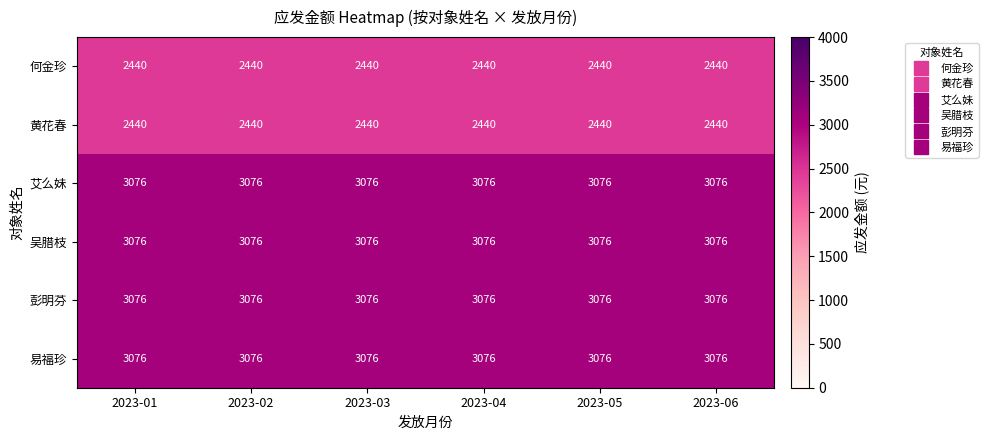

What is the minimum value for 易福珍?

3076